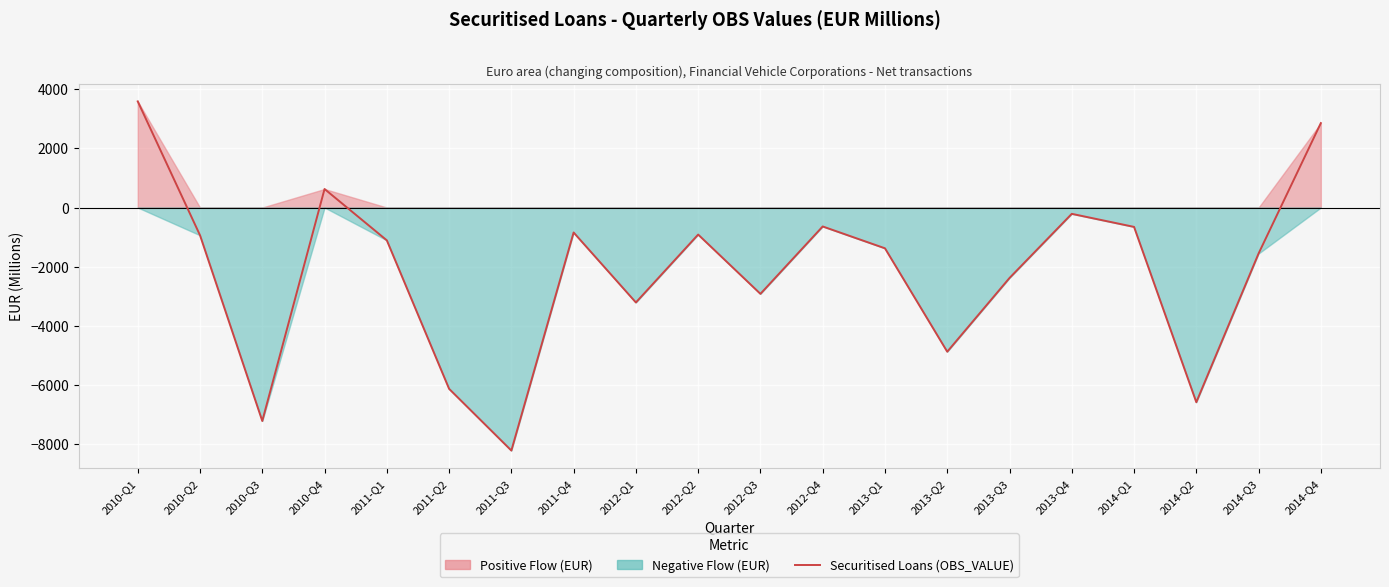

Where is the data nearest to the value -2311?

2013-Q3